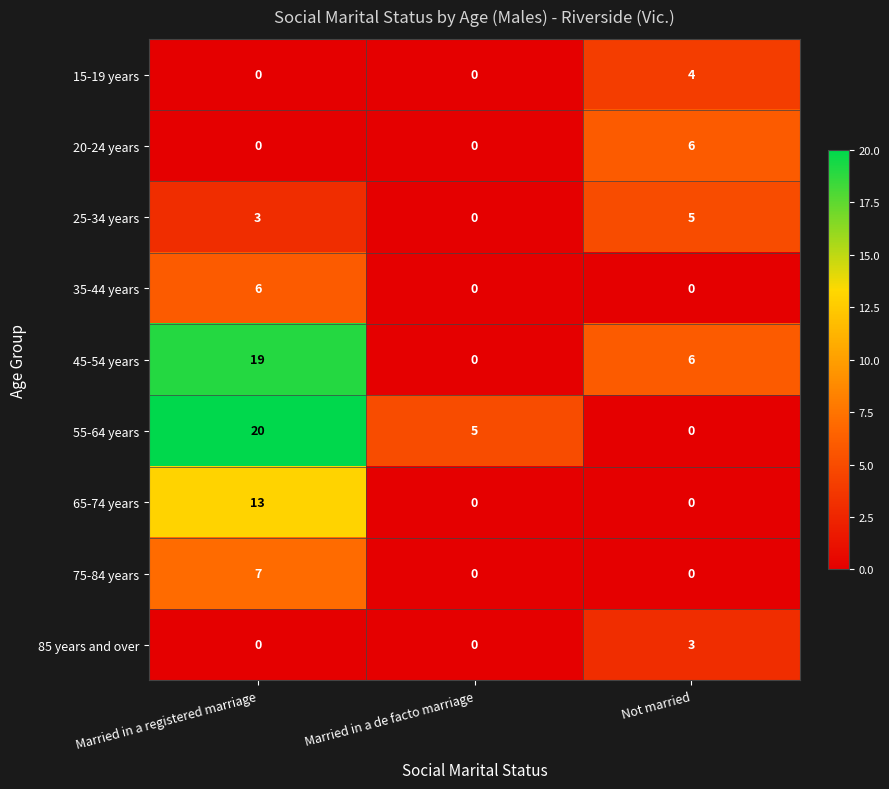

What is the difference between the maximum and minimum values in the 35-44 years series?

6